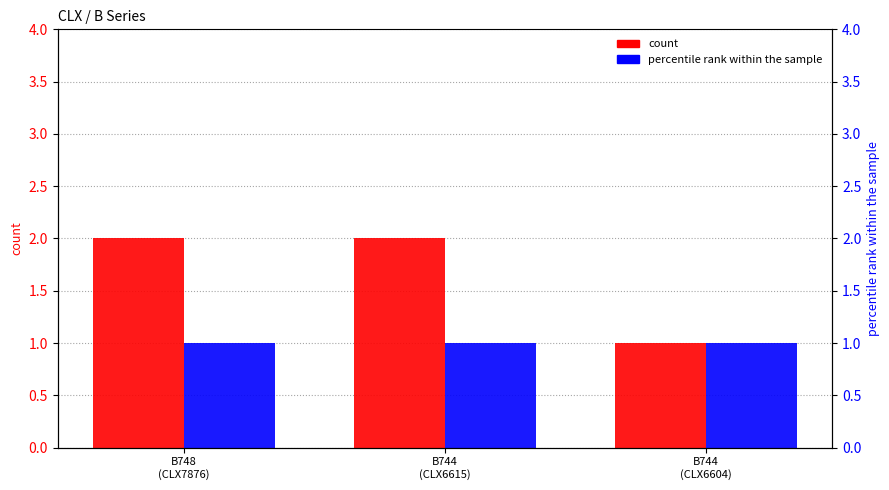

What is the difference between the count values at B744
(CLX6615) and B744
(CLX6604)?

1